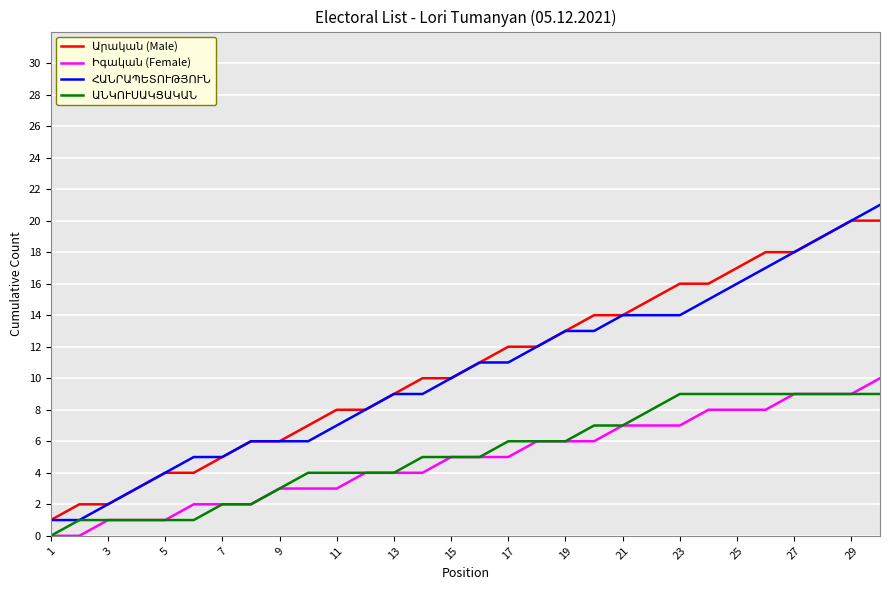

Which series has the widest spread of values?

ՀԱՆՐԱՊԵՏՈՒԹՅՈՒՆ